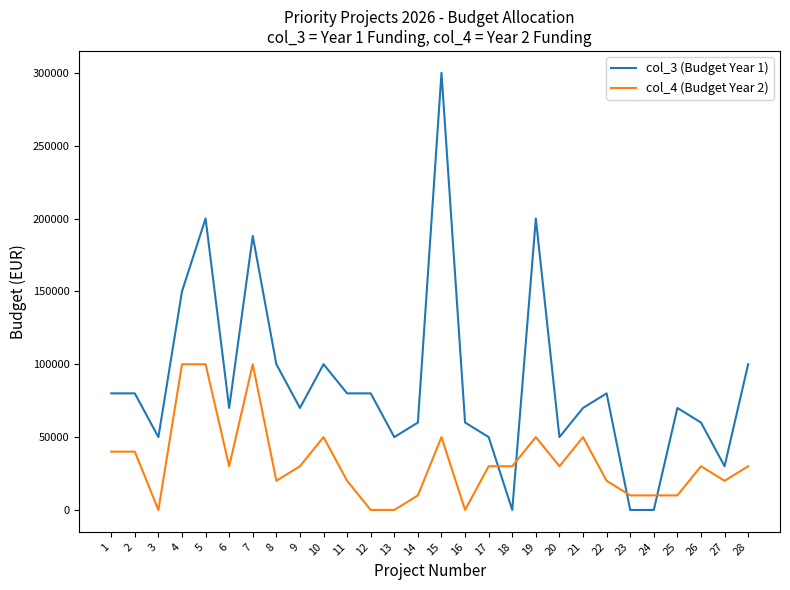

What is the greatest value displayed?

300000